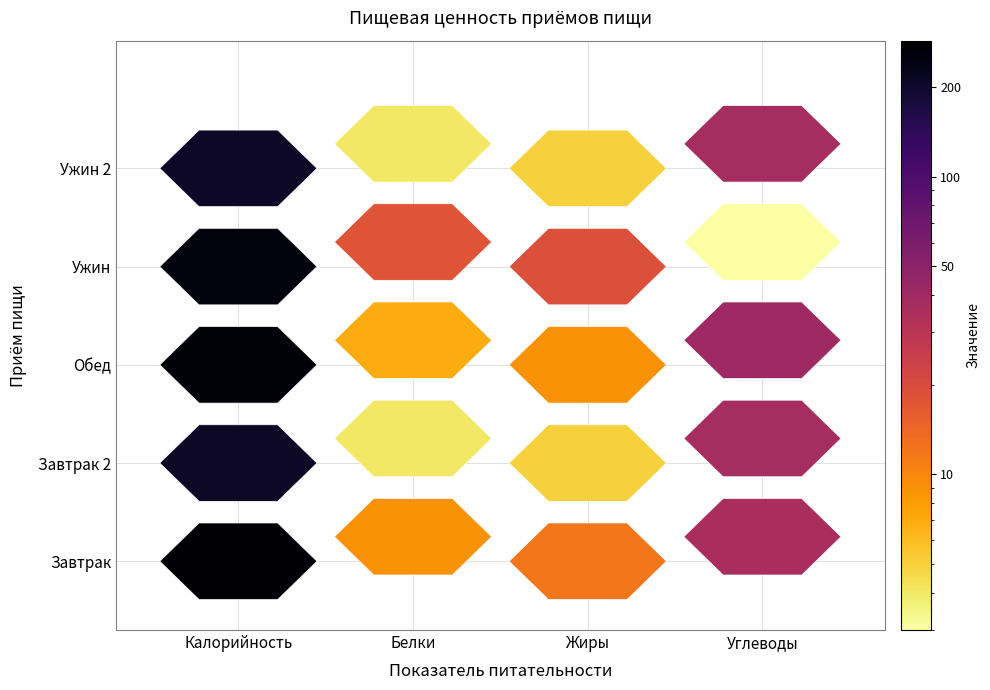

Reading left to right, what are all the values shown in this chart?

Завтрак: Калорийность=286	Белки=9	Жиры=12	Углеводы=36
Завтрак 2: Калорийность=209	Белки=4	Жиры=5	Углеводы=37
Обед: Калорийность=269	Белки=7	Жиры=9	Углеводы=41
Ужин: Калорийность=259	Белки=18	Жиры=19	Углеводы=3
Ужин 2: Калорийность=209	Белки=4	Жиры=5	Углеводы=37